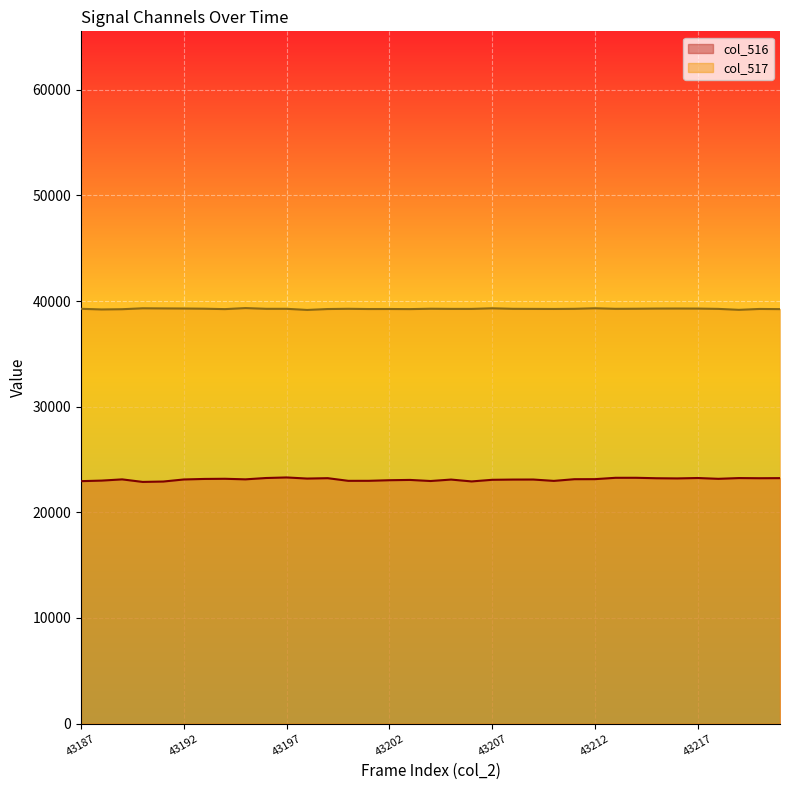

What are all the series names shown in the legend?

col_516, col_517